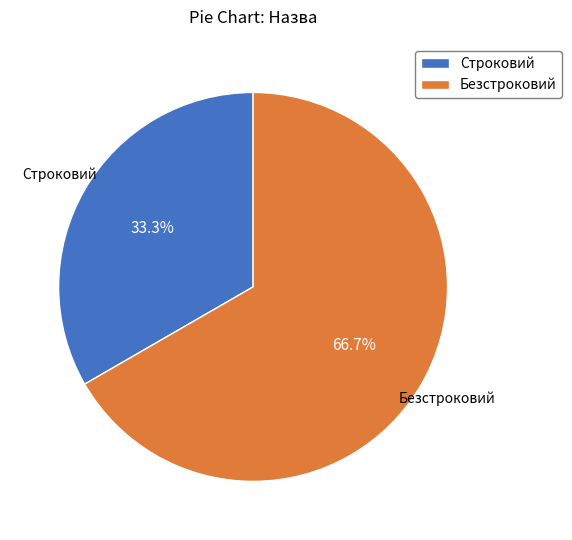

Approximately how many times larger is the value at Строковий compared to Безстроковий?

0.5